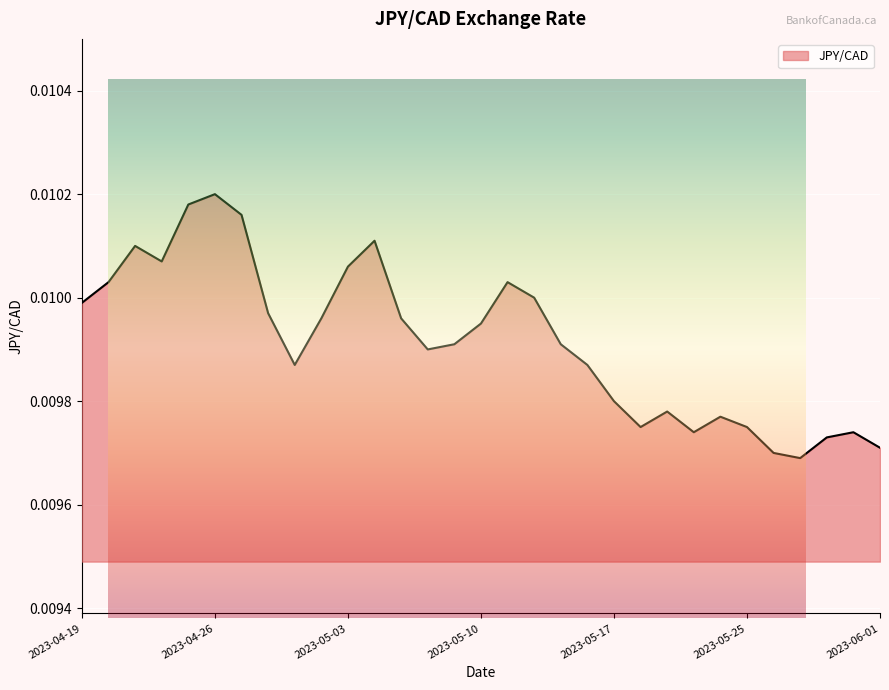

The chart shows a value of 0.0 at 2023-04-27. True or false?

False